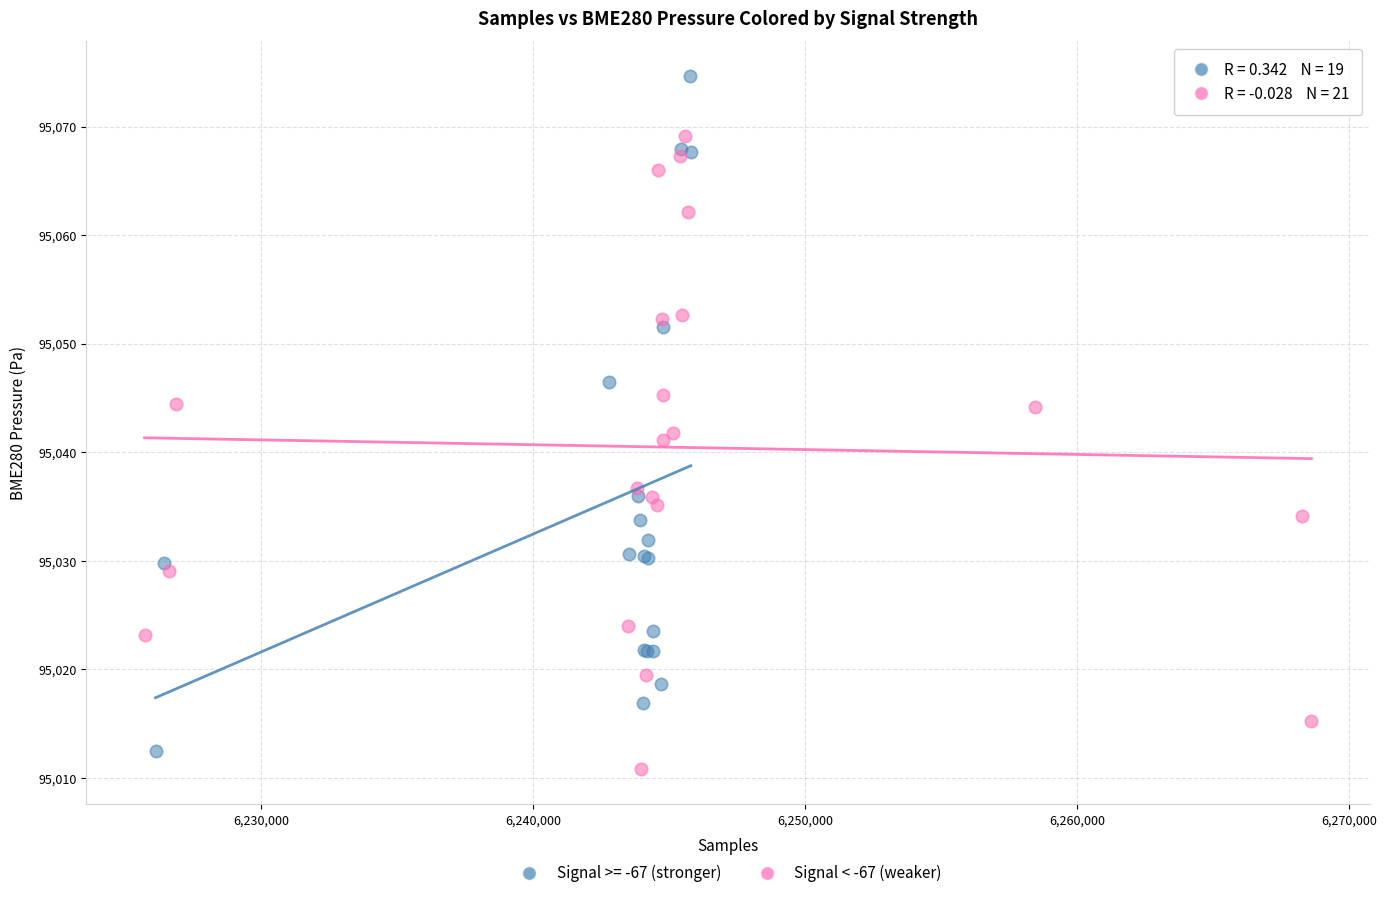

Which series contains the highest Y value?

Signal >= -67 (stronger)